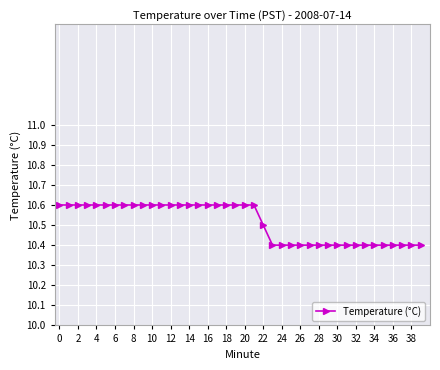

What is the sum of all values?

420.5